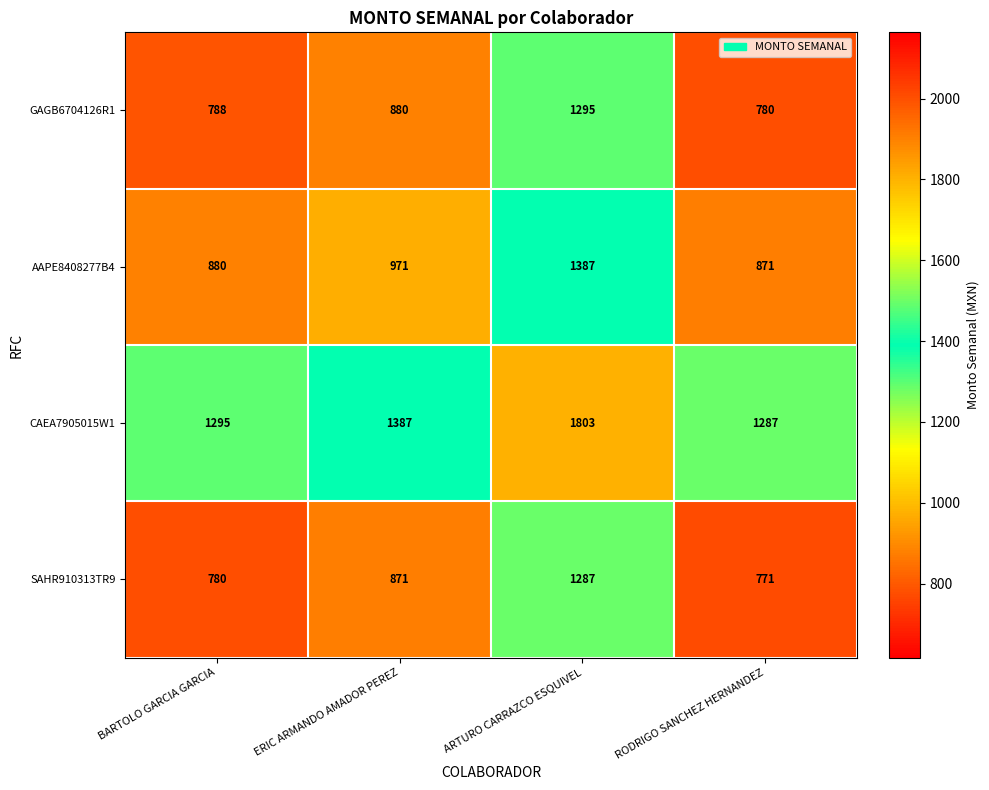

Which category has the lowest value in the GAGB6704126R1 series?

RODRIGO SANCHEZ HERNANDEZ